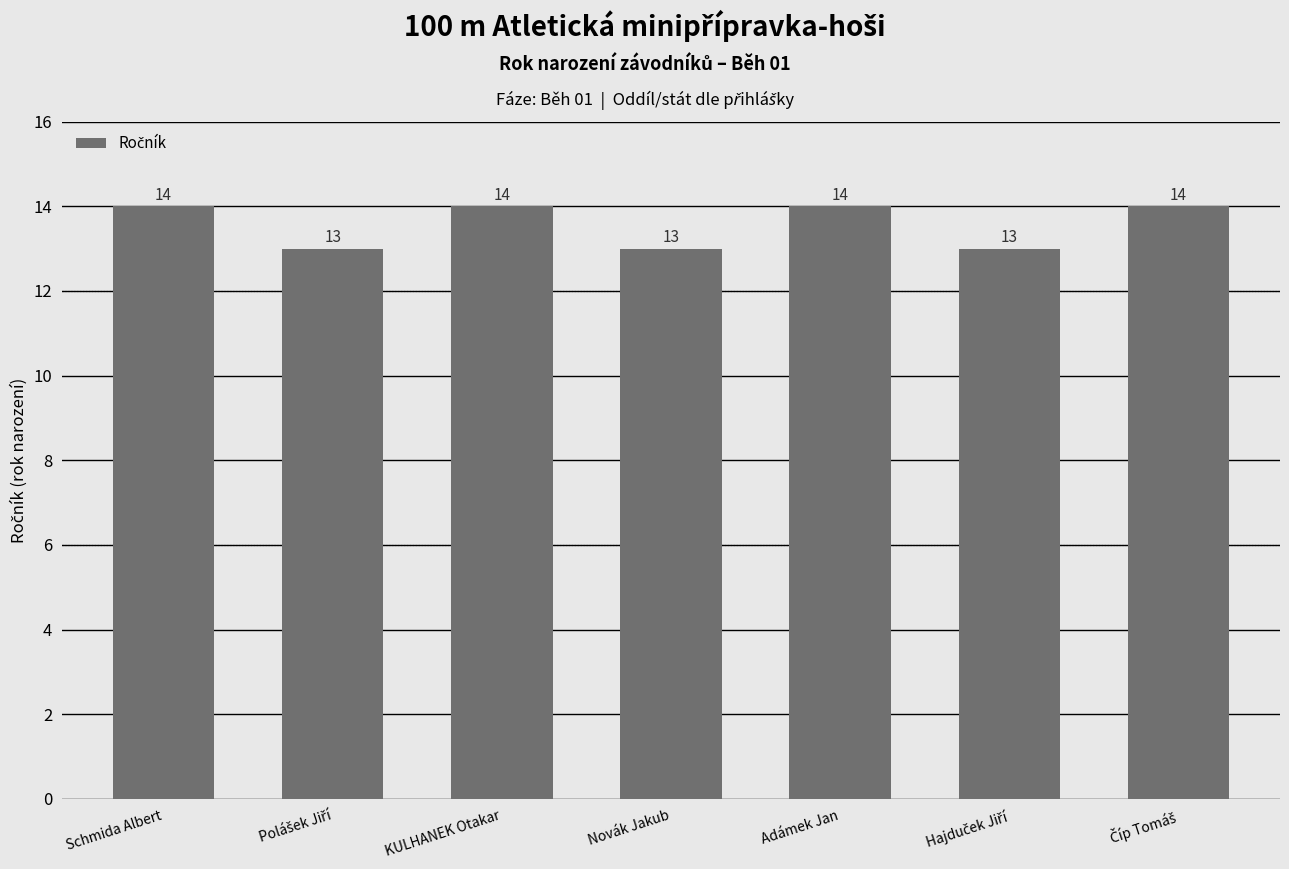

Reading left to right, what are all the values shown in this chart?

14	13	14	13	14	13	14